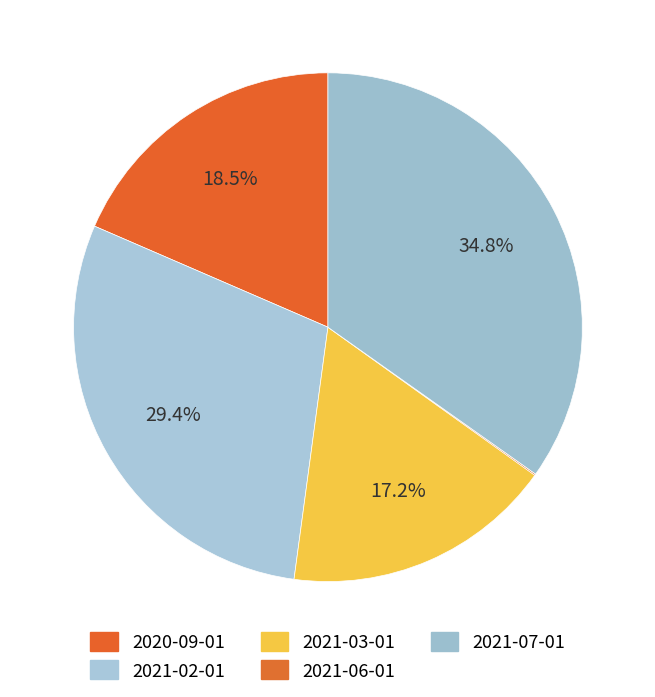

Combined, what portion of the pie is 2021-06-01 and 2021-07-01?

34.9%